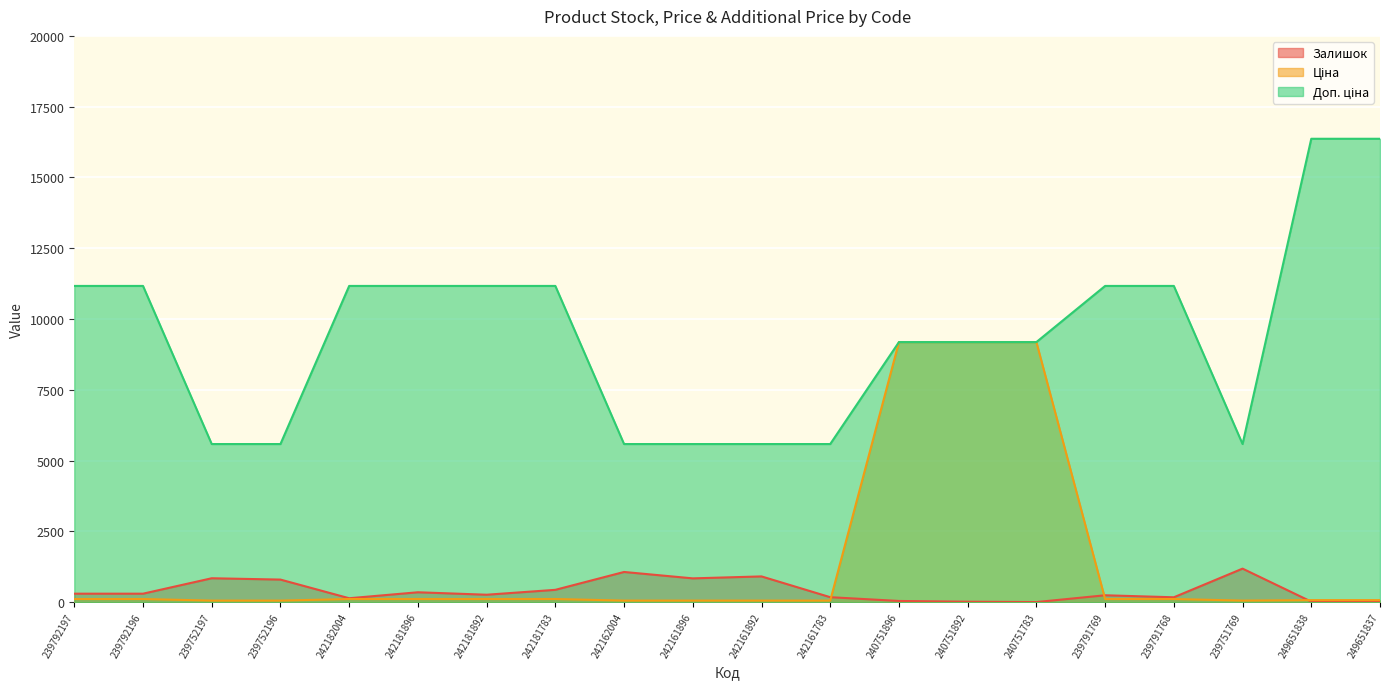

How many lines are shown in the chart?

3